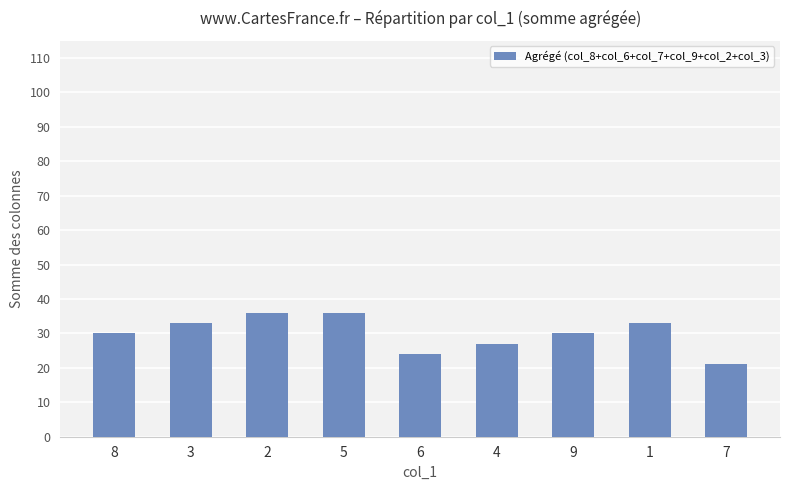

How many series are shown in this chart?

1